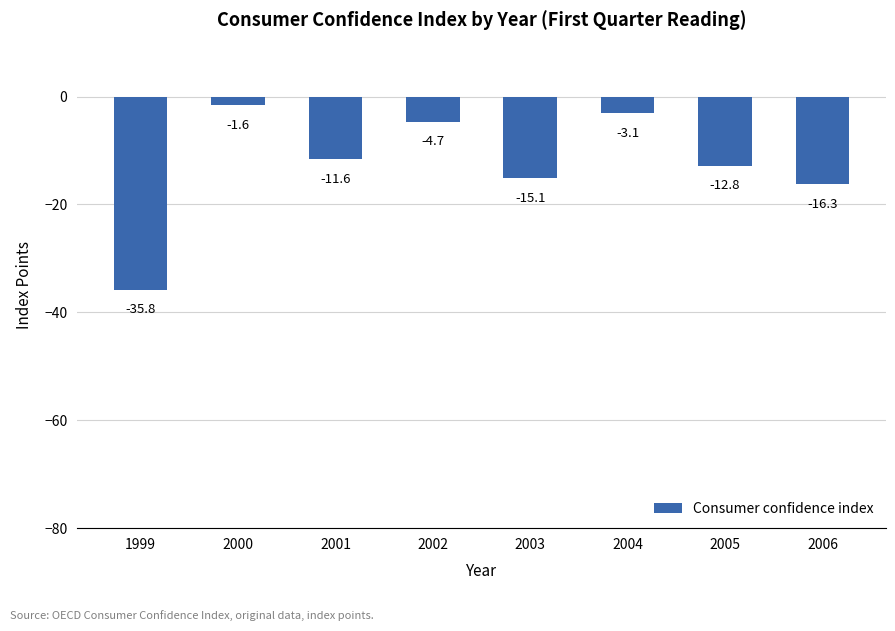

How many distinct data groups are displayed?

1